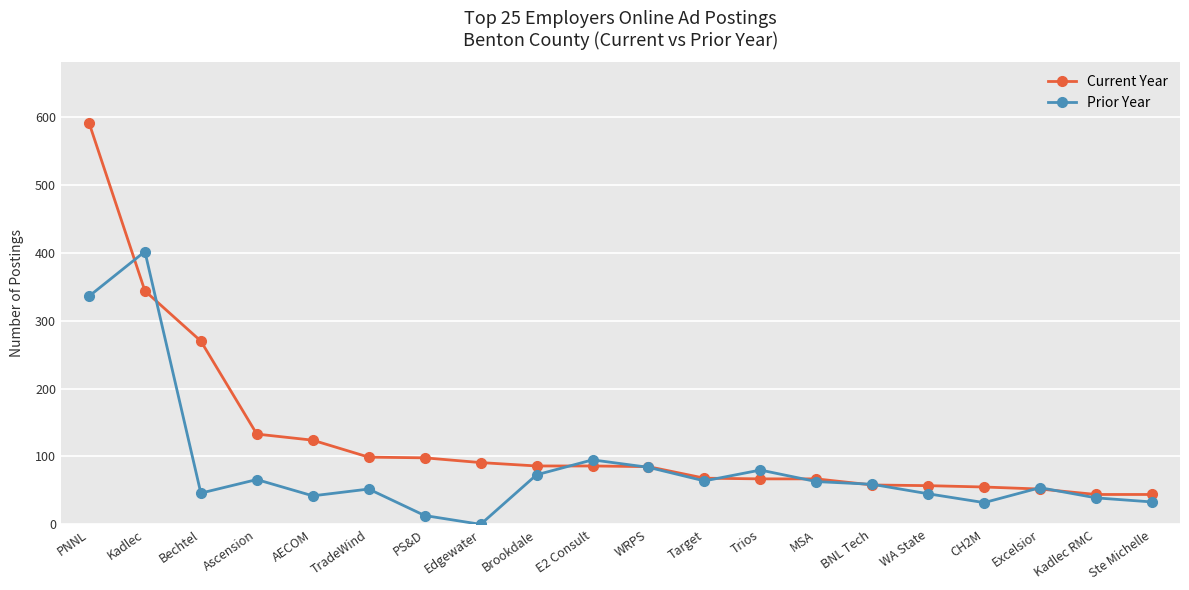

True or false: Current Year has a value of 58 at BNL Tech.

True